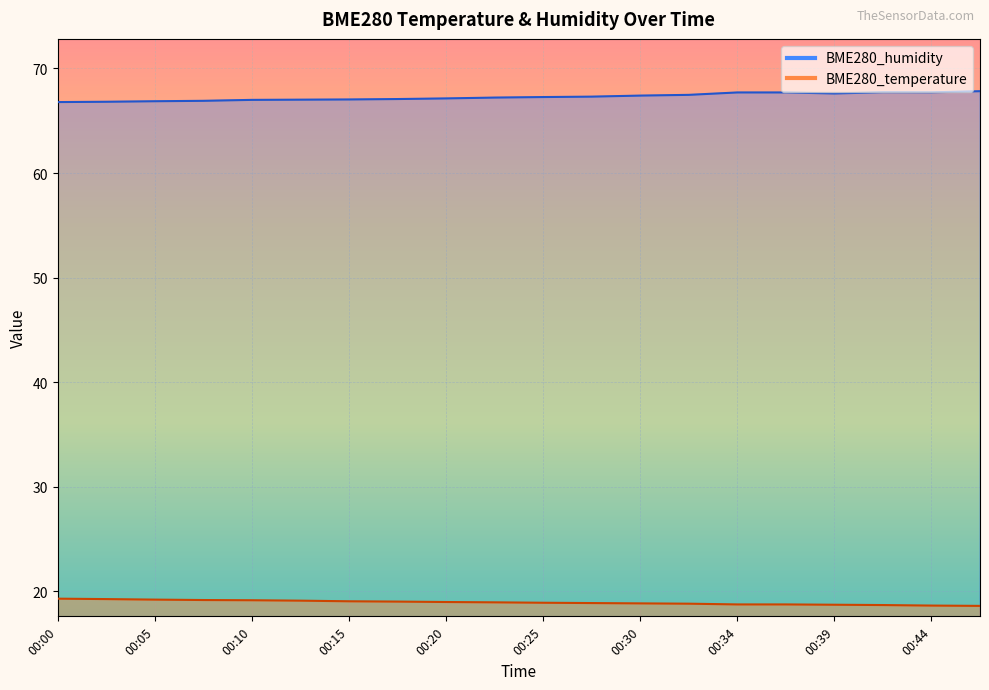

Rank the categories by BME280_humidity value from highest to lowest.

00:47, 00:42, 00:44, 00:34, 00:37, 00:39, 00:32, 00:30, 00:27, 00:25, 00:22, 00:20, 00:17, 00:15, 00:12, 00:10, 00:07, 00:05, 00:02, 00:00